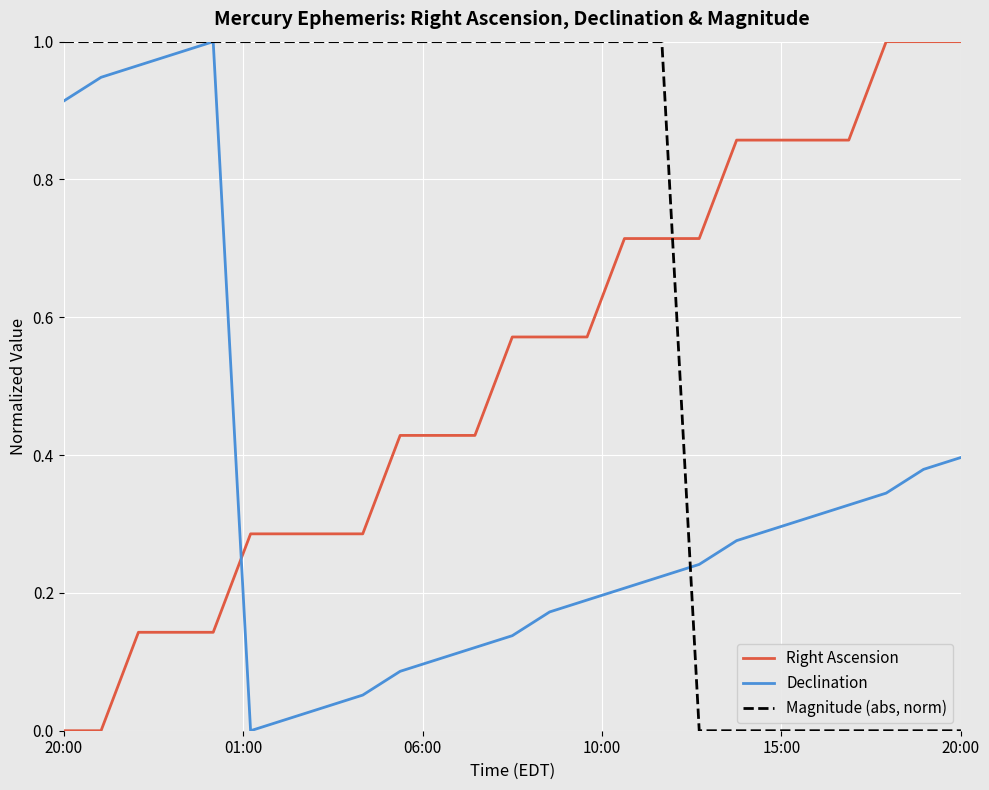

At how many categories does at least one series exceed 0?

25